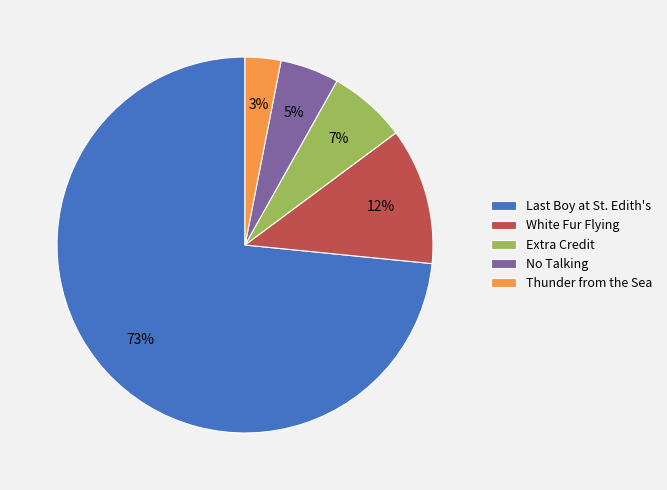

True or false: Thunder from the Sea accounts for 3% of the total.

True